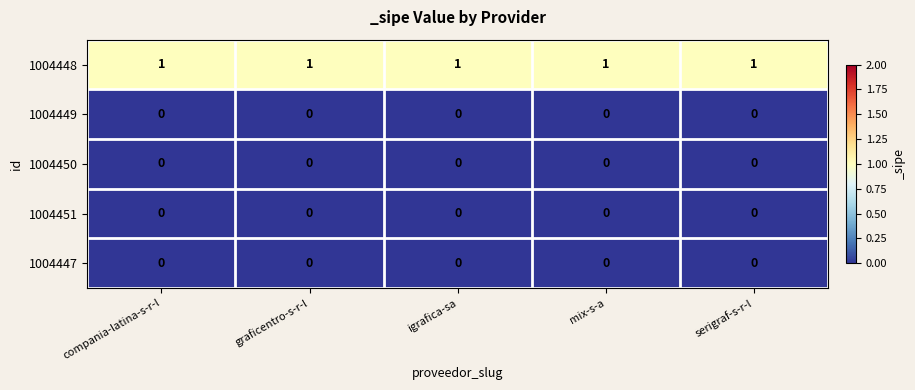

At how many categories does at least one series exceed 0?

5